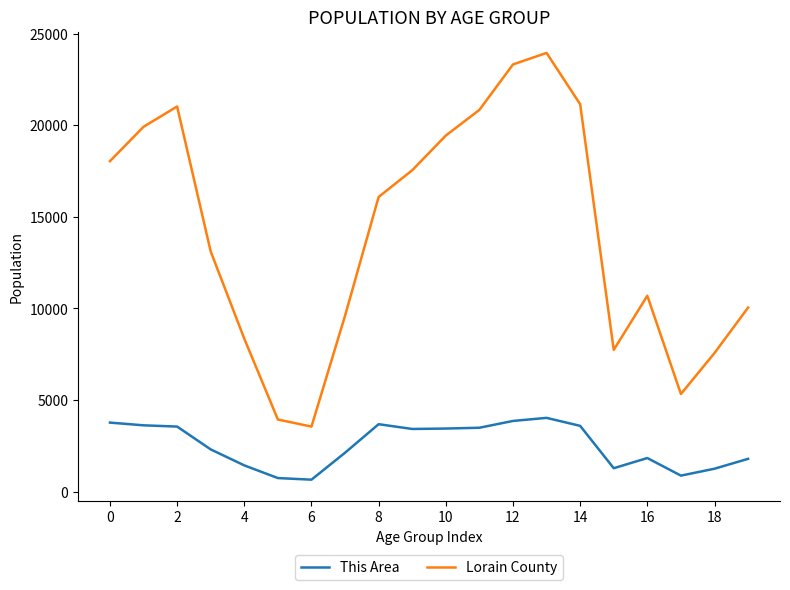

How many values in the Lorain County series are below 16084?

10